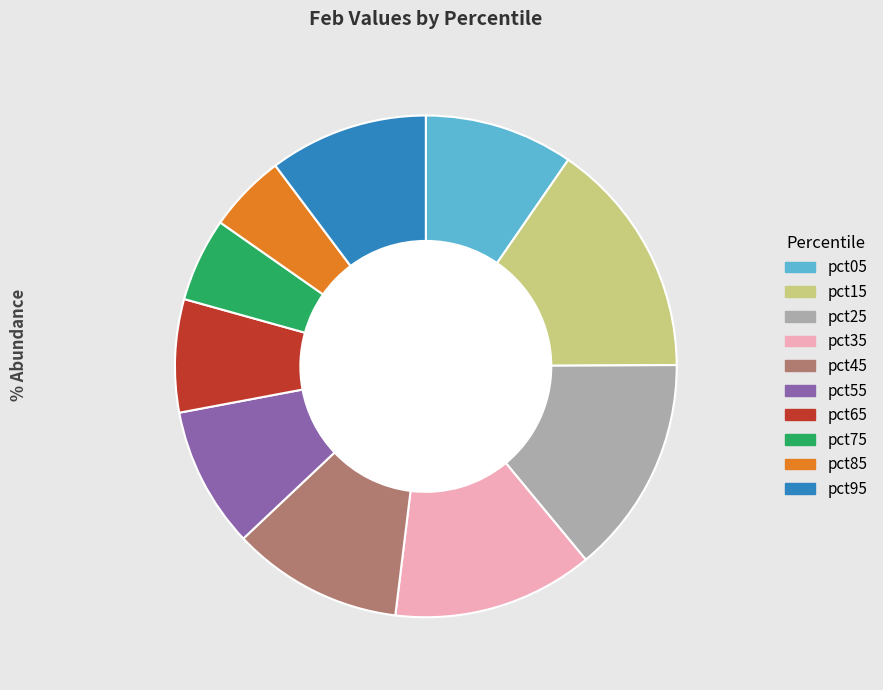

Between pct35 and pct65, which is larger?

pct35